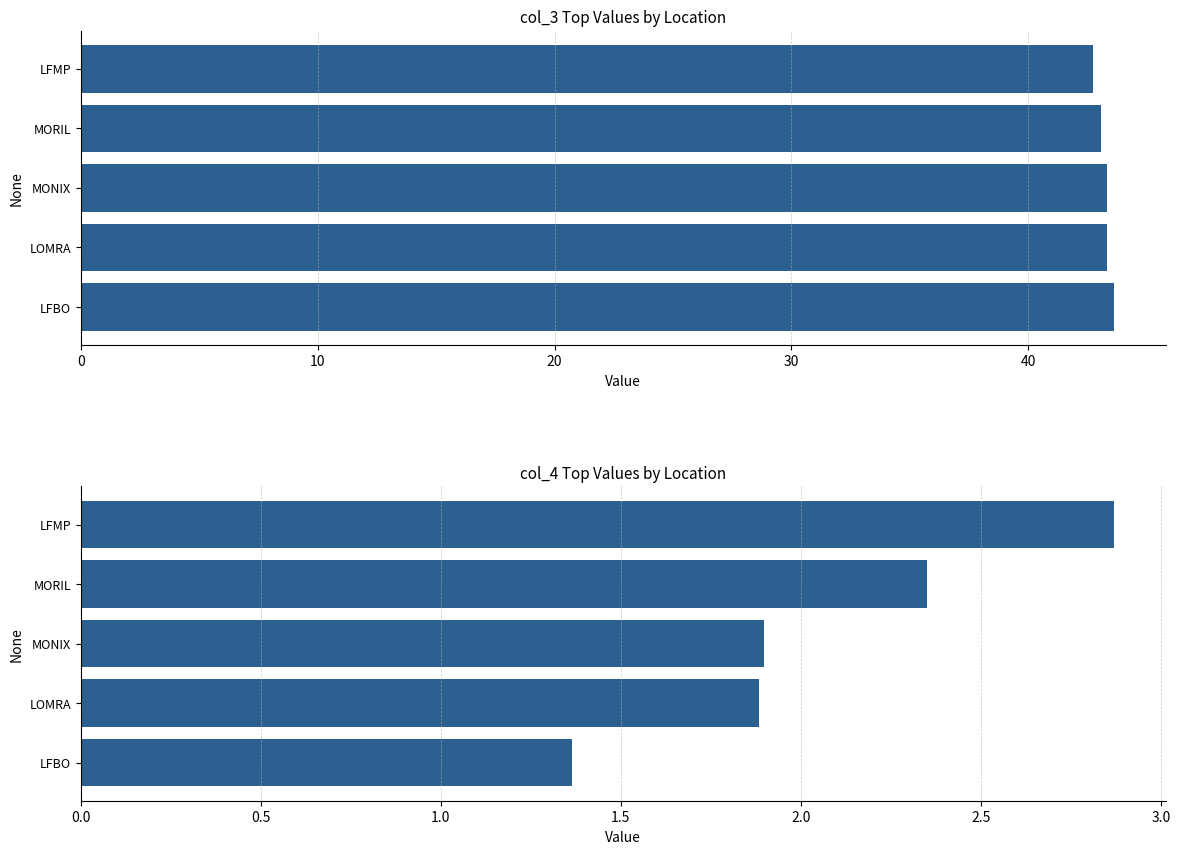

Which series has the widest spread of values?

col_4